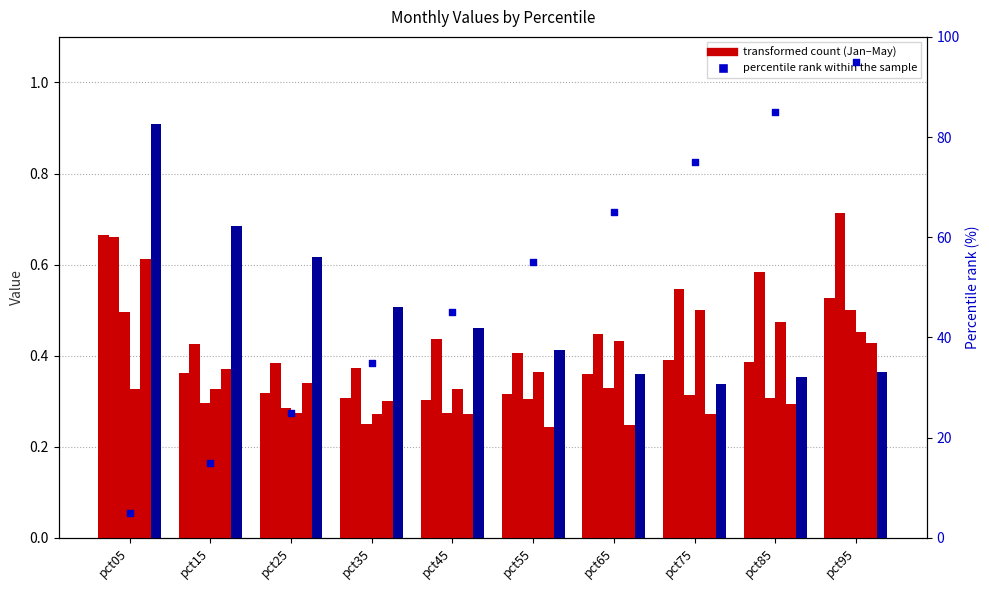

Which series has the largest total across all categories?

Jun